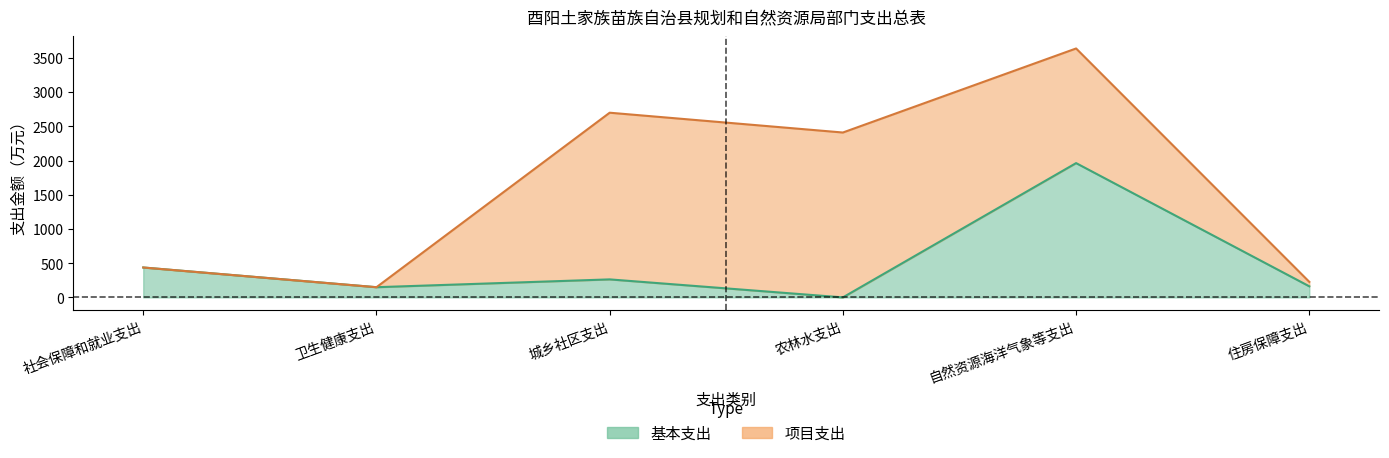

How many points are lower than both their immediate neighbors (excluding endpoints)?

2